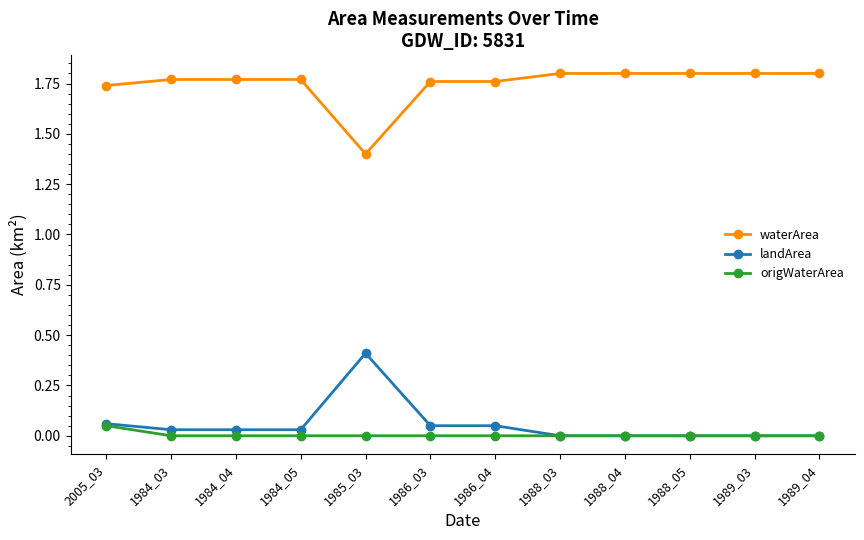

How many lines are shown in the chart?

3